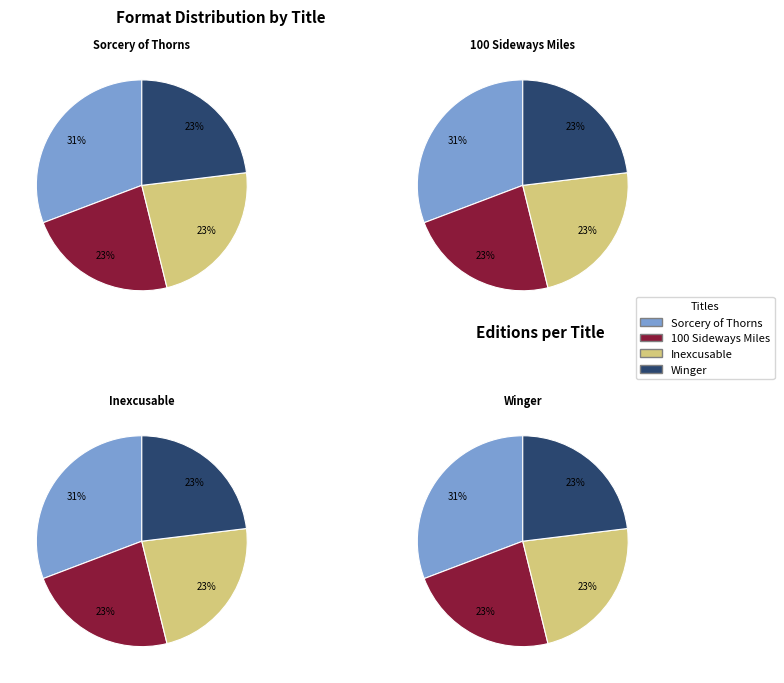

Between Inexcusable and Winger, which is larger?

Inexcusable